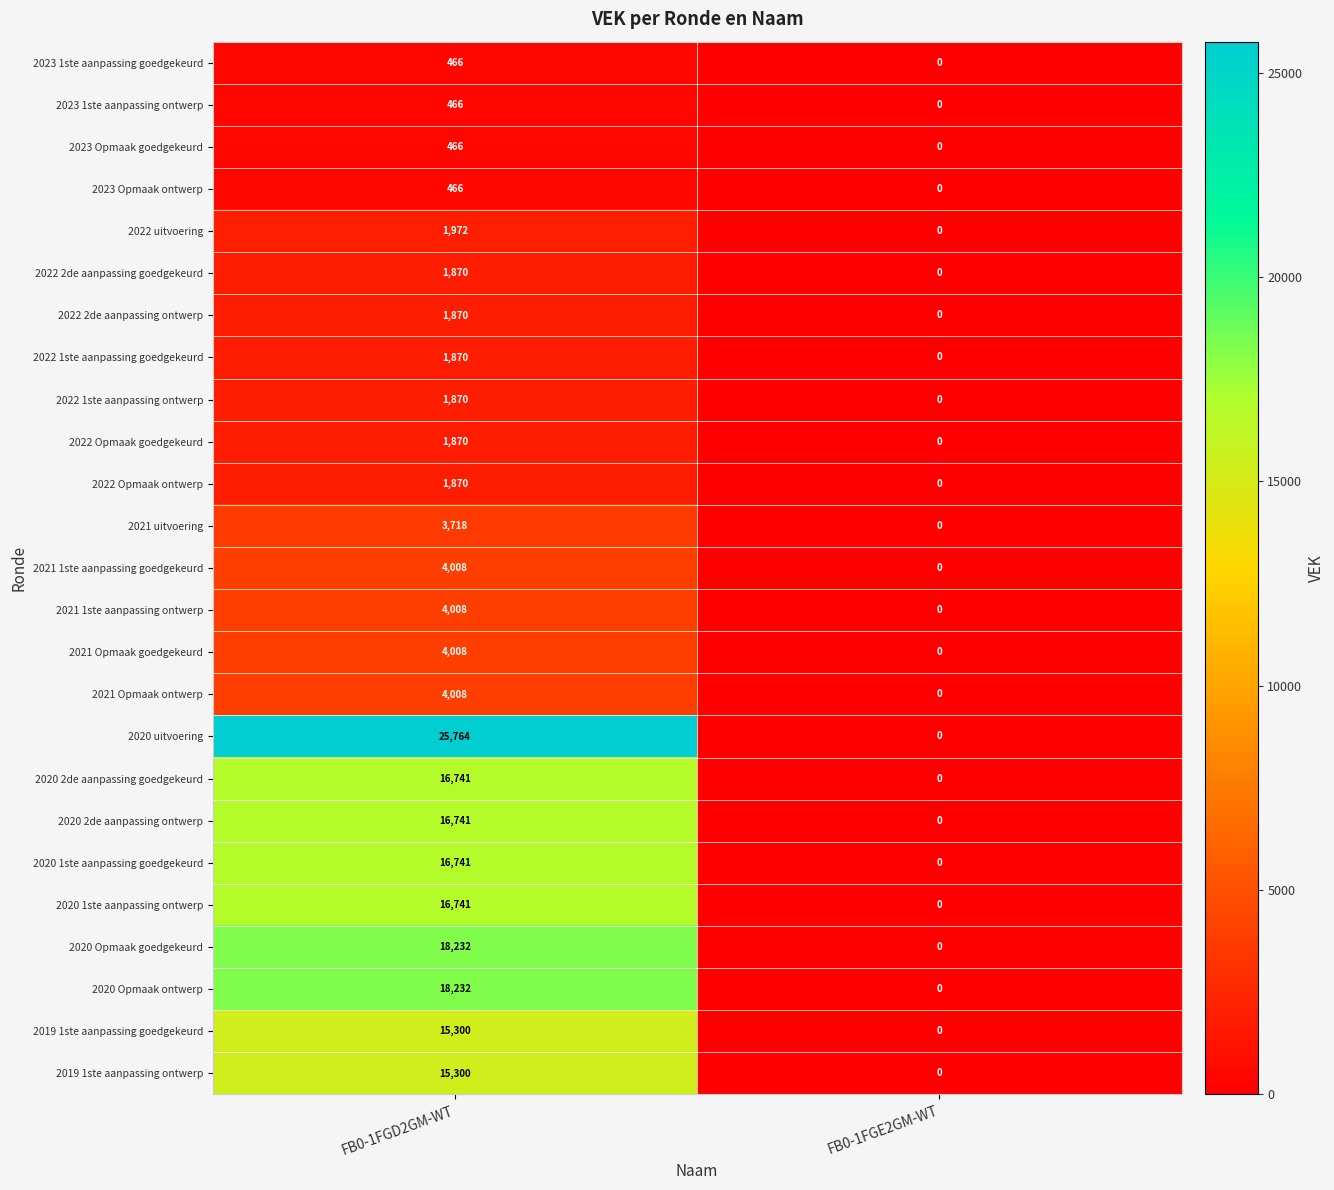

Rank the categories by 2022 Opmaak goedgekeurd value from highest to lowest.

FB0-1FGD2GM-WT, FB0-1FGE2GM-WT